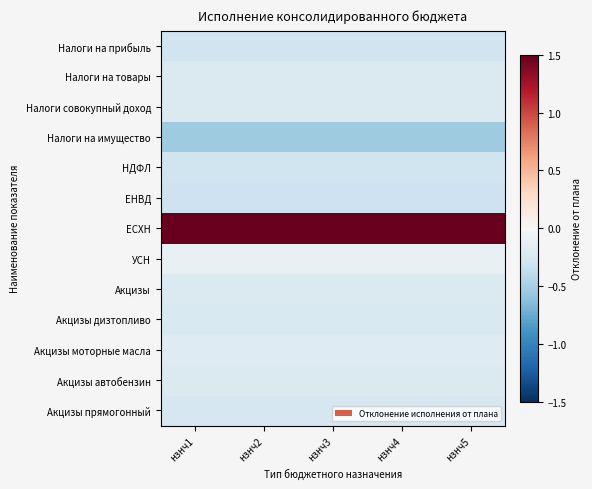

Reading left to right, transcribe all the data shown in this chart.

Налоги на прибыль: нзнч1=-0.3	нзнч2=-0.3	нзнч3=-0.3	нзнч4=-0.3	нзнч5=-0.3
Налоги на товары: нзнч1=-0.2	нзнч2=-0.2	нзнч3=-0.2	нзнч4=-0.2	нзнч5=-0.2
Налоги совокупный доход: нзнч1=-0.2	нзнч2=-0.2	нзнч3=-0.2	нзнч4=-0.2	нзнч5=-0.2
Налоги на имущество: нзнч1=-0.5	нзнч2=-0.5	нзнч3=-0.5	нзнч4=-0.5	нзнч5=-0.5
НДФЛ: нзнч1=-0.3	нзнч2=-0.3	нзнч3=-0.3	нзнч4=-0.3	нзнч5=-0.3
ЕНВД: нзнч1=-0.3	нзнч2=-0.3	нзнч3=-0.3	нзнч4=-0.3	нзнч5=-0.3
ЕСХН: нзнч1=1.5	нзнч2=1.5	нзнч3=1.5	нзнч4=1.5	нзнч5=1.5
УСН: нзнч1=-0.1	нзнч2=-0.1	нзнч3=-0.1	нзнч4=-0.1	нзнч5=-0.1
Акцизы: нзнч1=-0.2	нзнч2=-0.2	нзнч3=-0.2	нзнч4=-0.2	нзнч5=-0.2
Акцизы дизтопливо: нзнч1=-0.2	нзнч2=-0.2	нзнч3=-0.2	нзнч4=-0.2	нзнч5=-0.2
Акцизы моторные масла: нзнч1=-0.2	нзнч2=-0.2	нзнч3=-0.2	нзнч4=-0.2	нзнч5=-0.2
Акцизы автобензин: нзнч1=-0.2	нзнч2=-0.2	нзнч3=-0.2	нзнч4=-0.2	нзнч5=-0.2
Акцизы прямогонный: нзнч1=-0.2	нзнч2=-0.2	нзнч3=-0.2	нзнч4=-0.2	нзнч5=-0.2